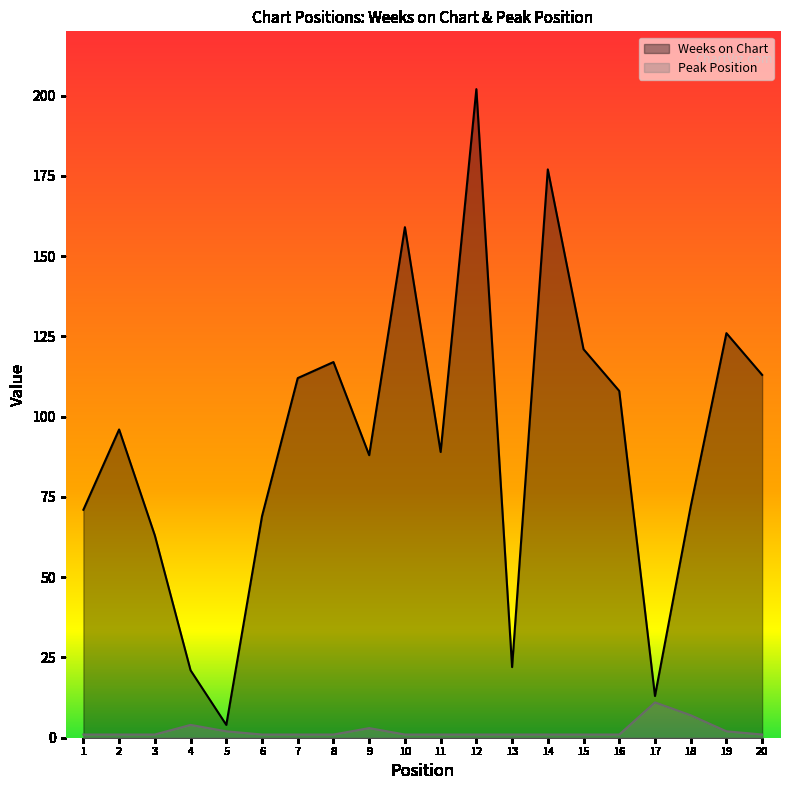

True or false: Weeks on Chart has a value of 31 at 8.

False